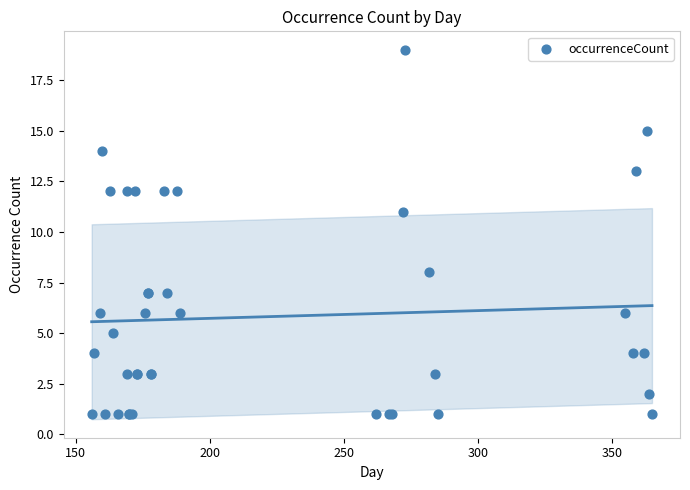

What Y value in the scatter plot is closest to 10?

11